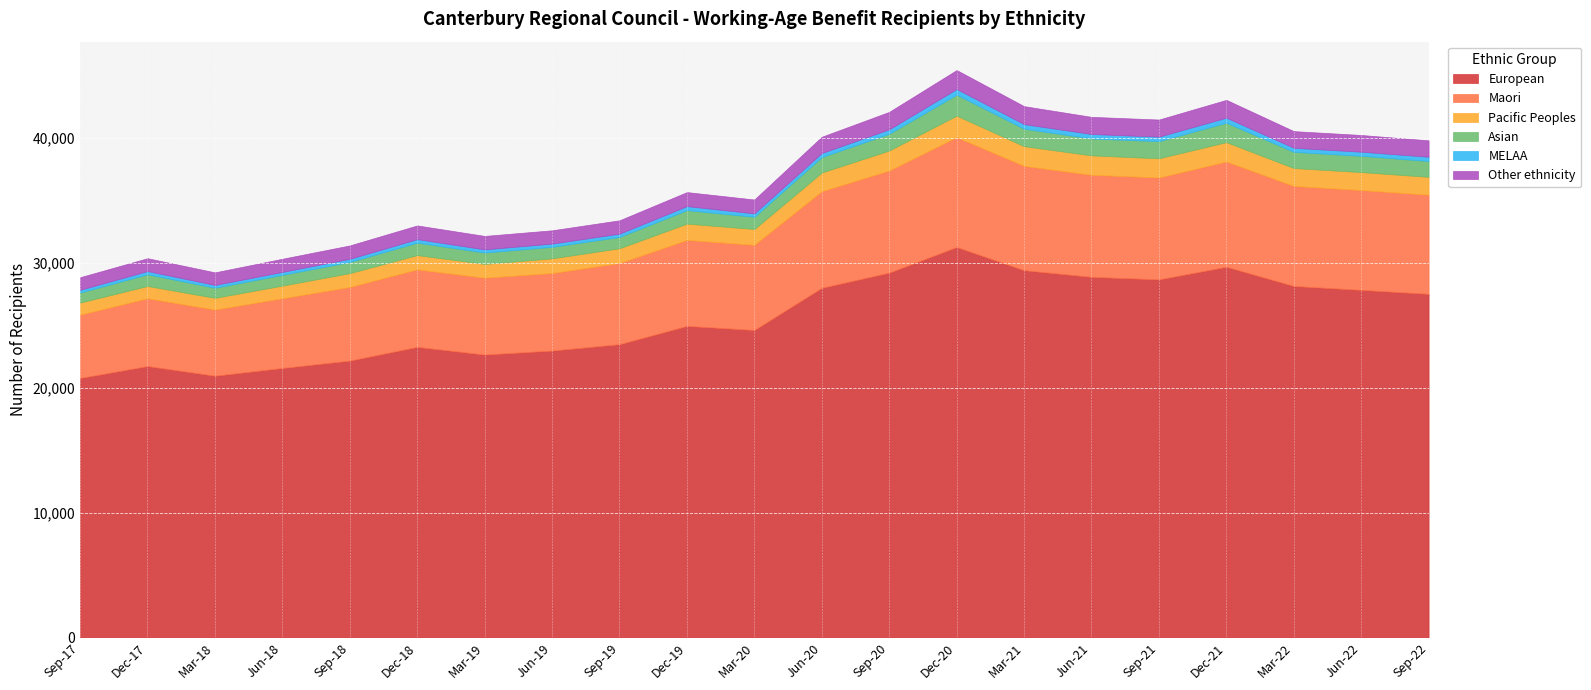

Which series has the largest total across all categories?

European